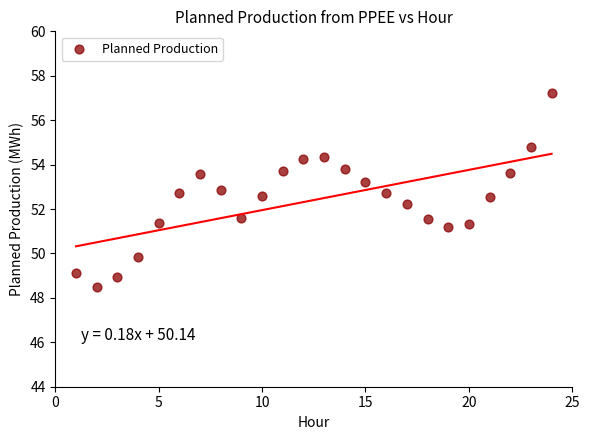

What Y value in the scatter plot is closest to 52?

52.2